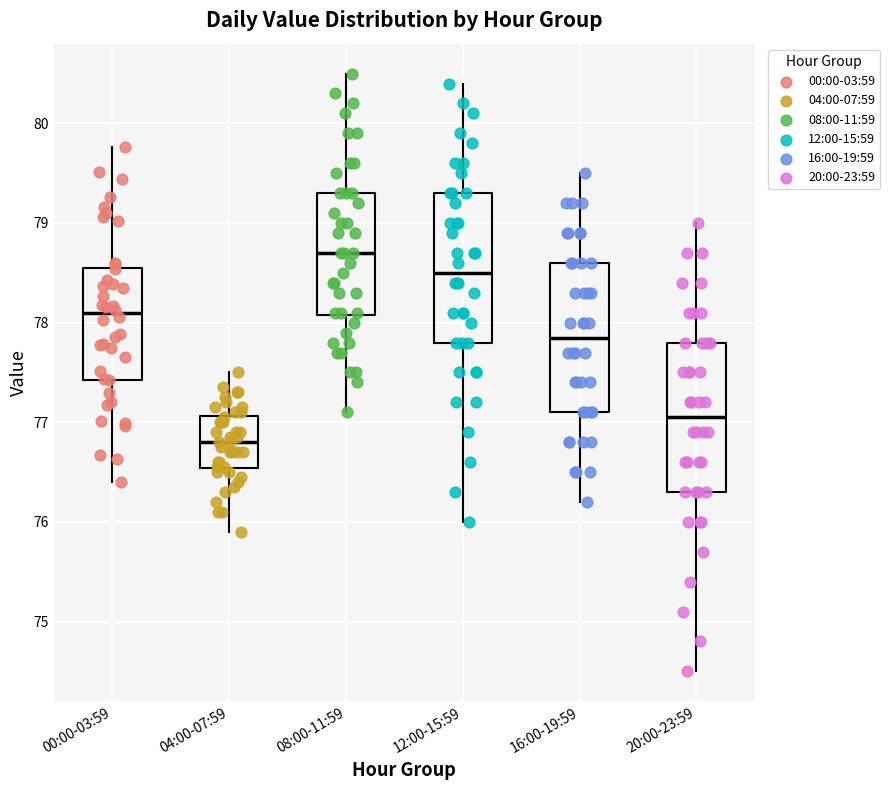

Which box has the highest median line?

08:00-11:59